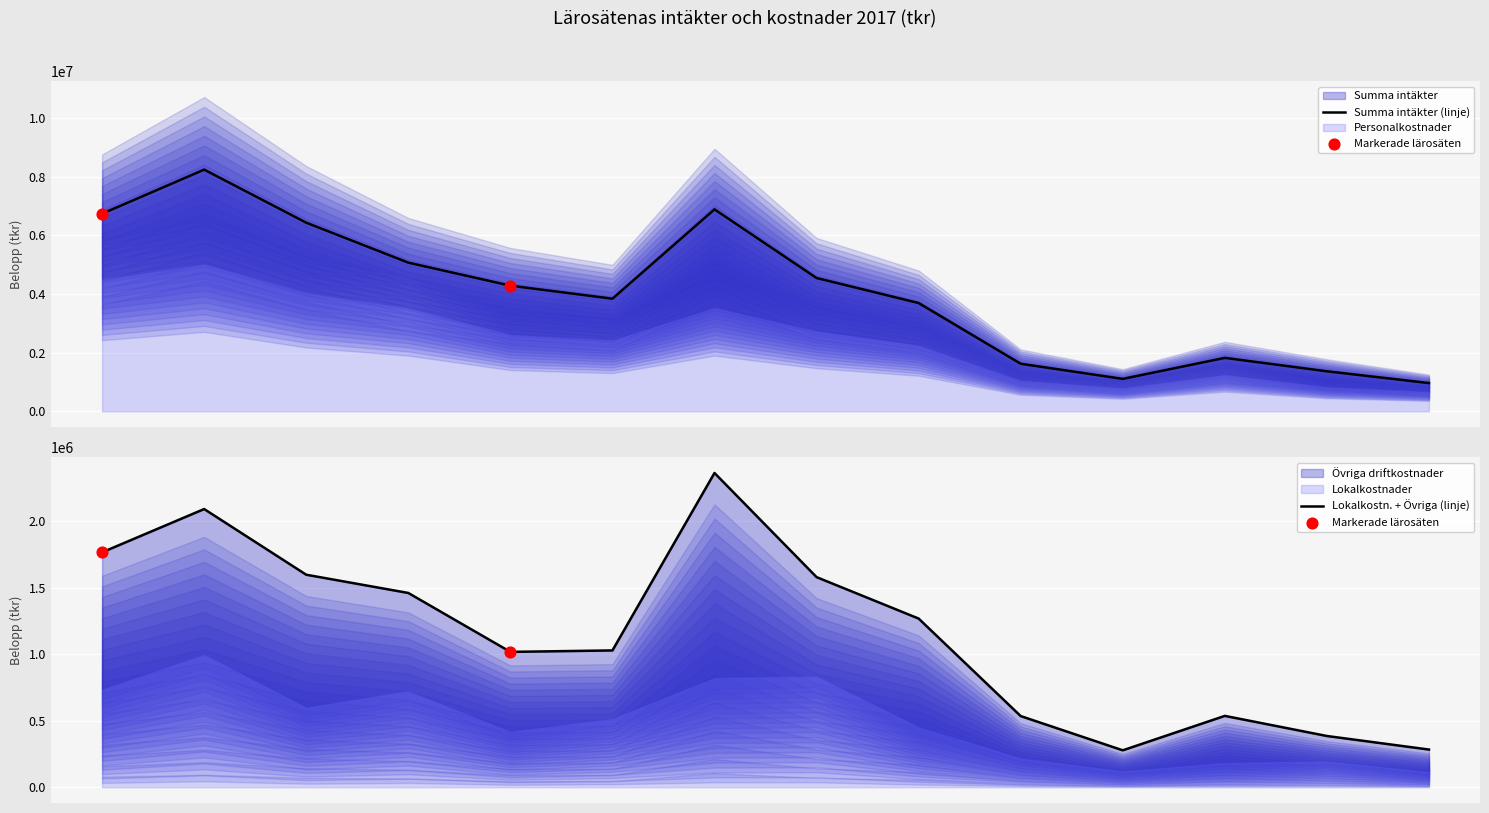

At which category is the sum across all series the highest?

Lunds universitet